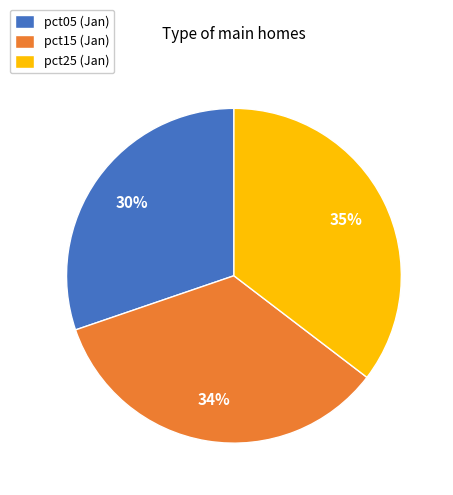

Does pct15 (Jan) account for over 50% of the chart?

No